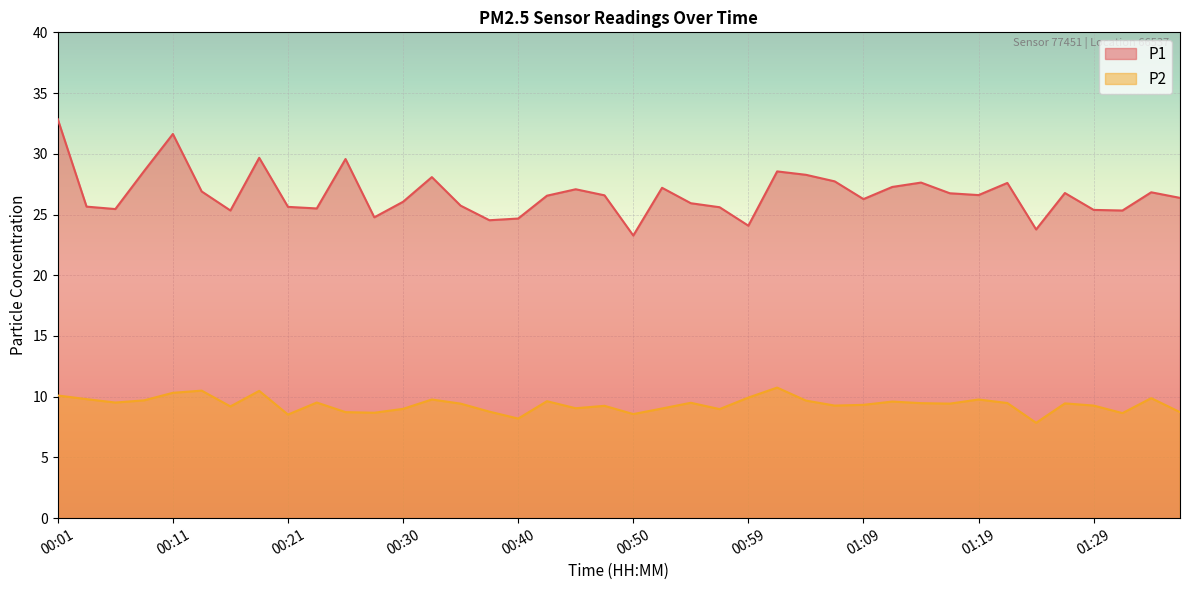

What is the label of the 31st point from the left?

01:14